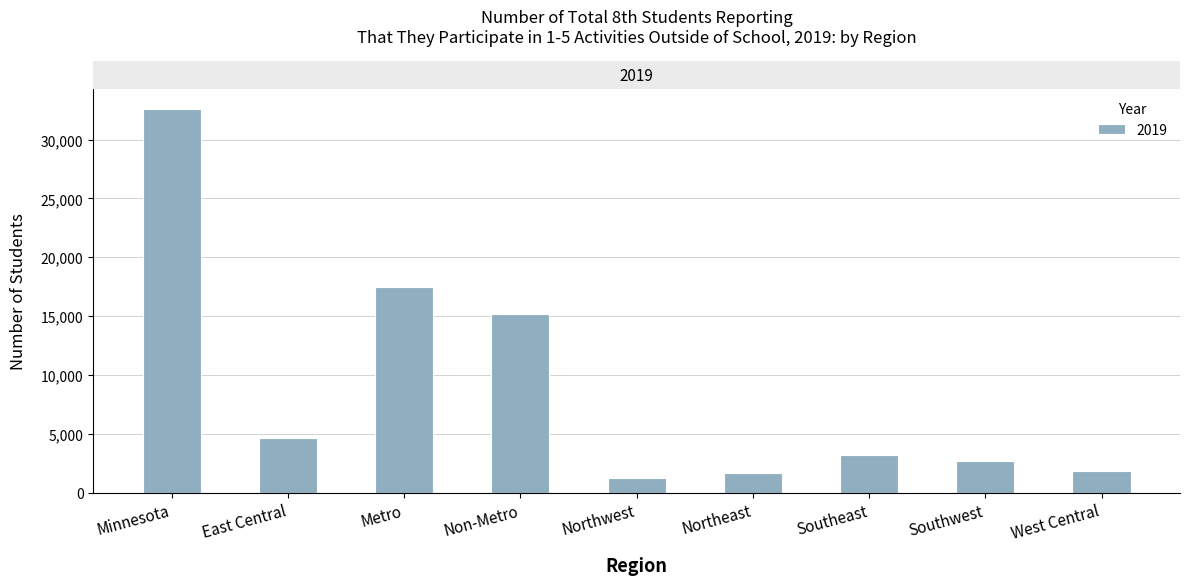

How many bars are there in total?

9